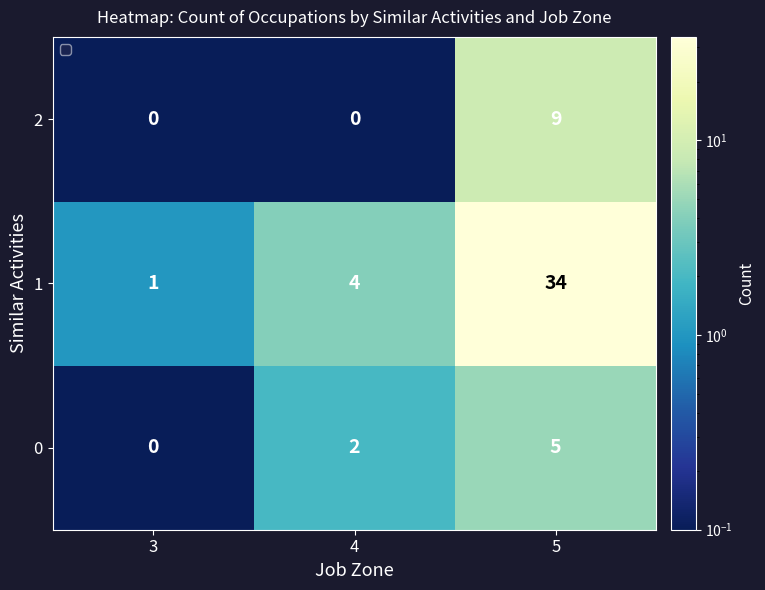

Is it true that 0 equals 2 at 5?

False